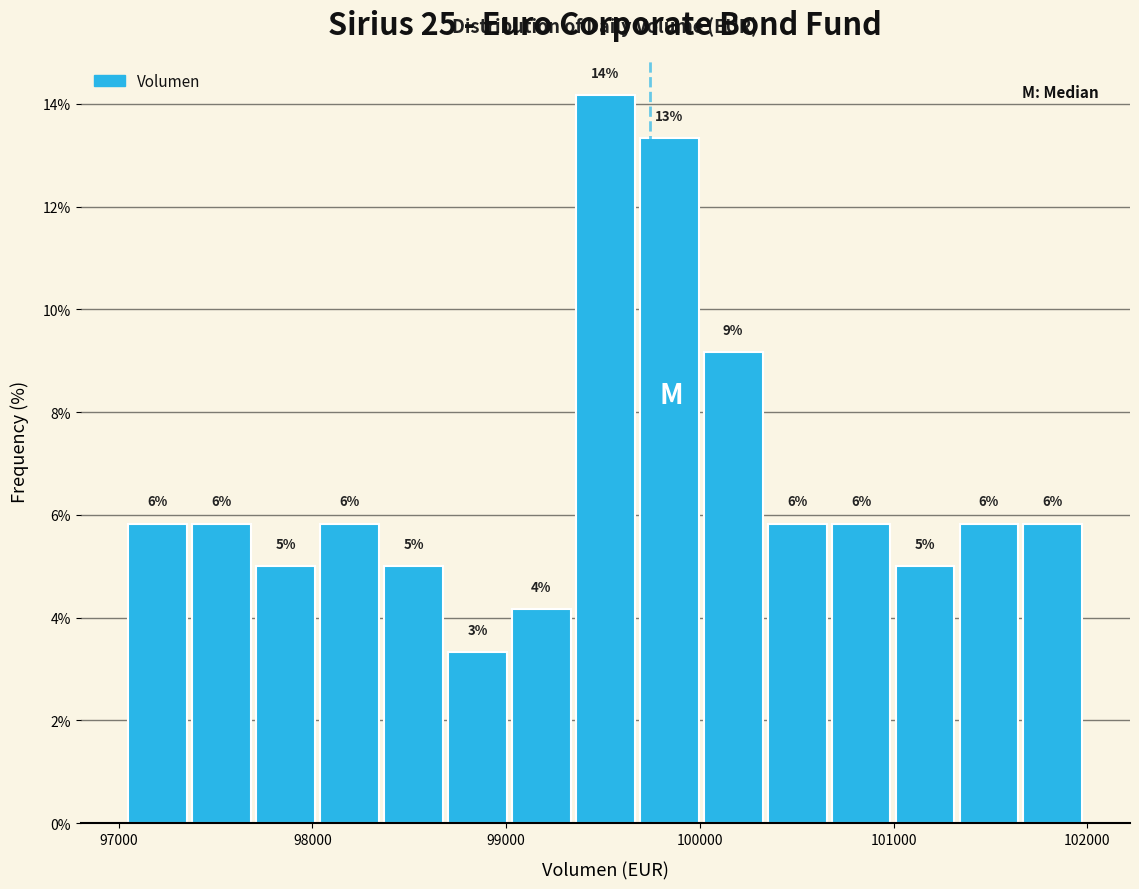

Read against the x-axis, roughly where is the centre of the tallest bar?

99500